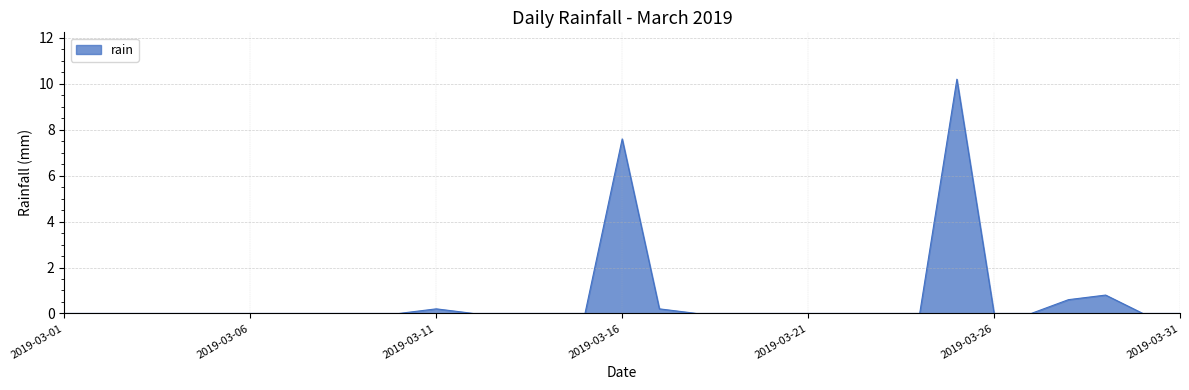

What is the maximum value shown in the chart?

10.2